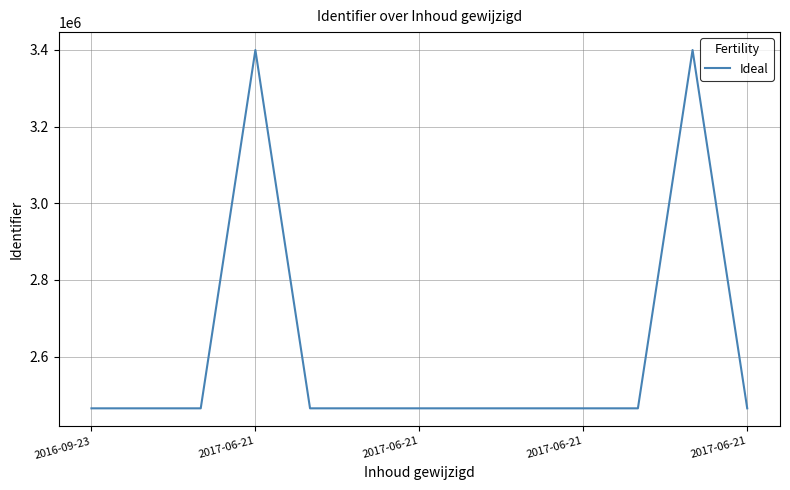

What is the average value?

2608915